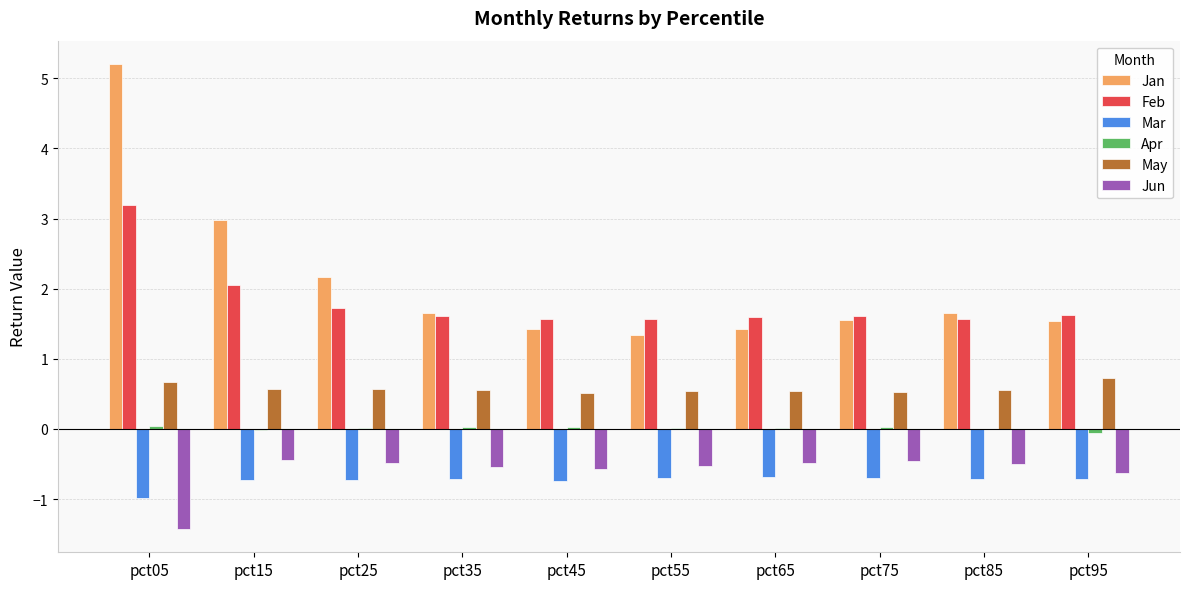

What is the maximum value for Jun?

-0.4